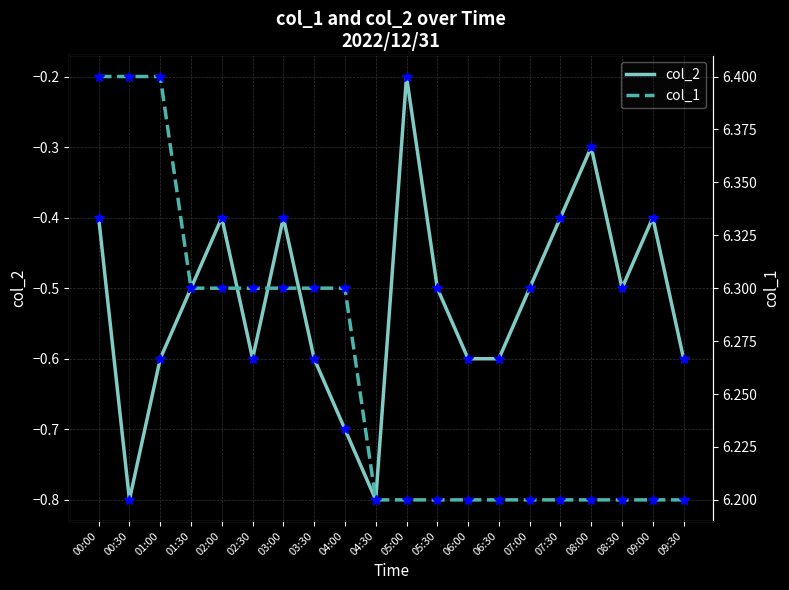

How many lines are shown in the chart?

2